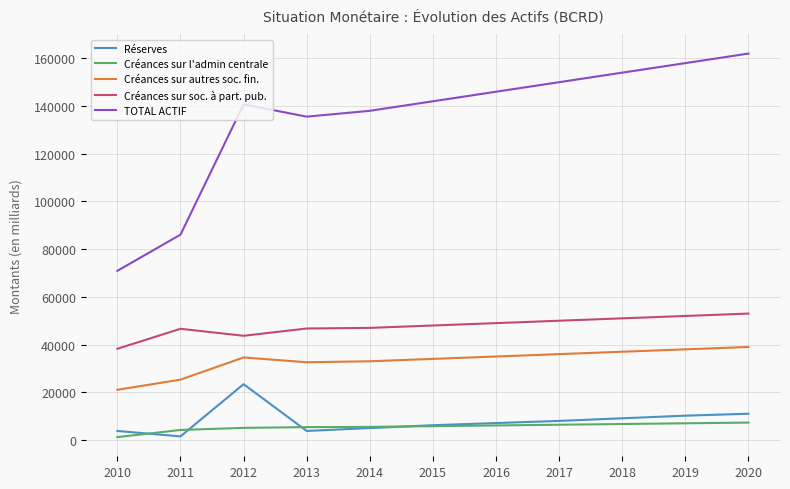

Where does the Réserves series first go above 7100?

2012